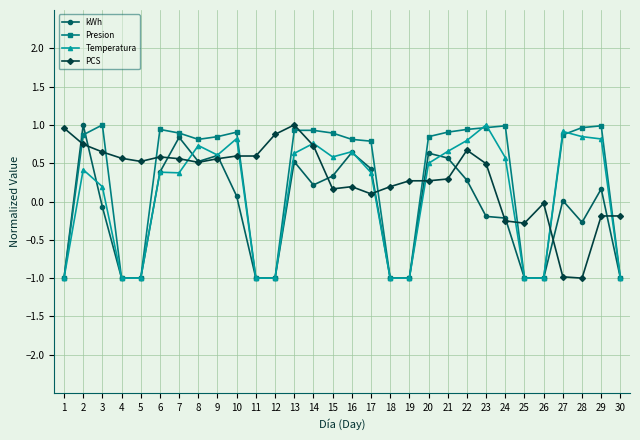

What is the maximum value for PCS?

1.0